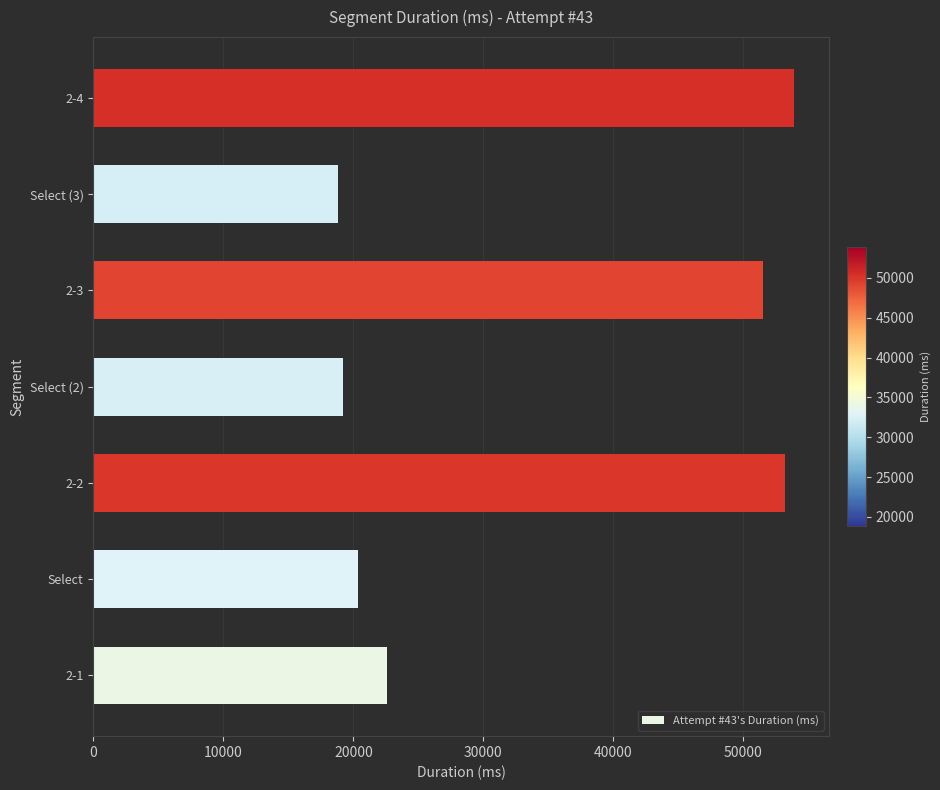

Count the number of categories in the chart.

7